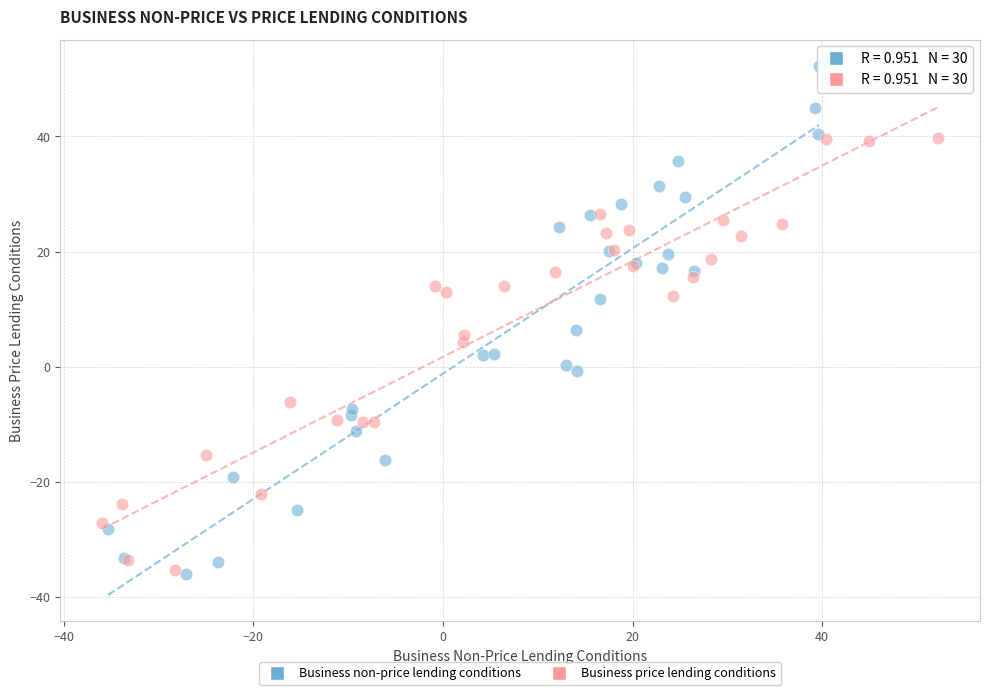

Which series has the widest spread of Y values?

Business non-price lending conditions